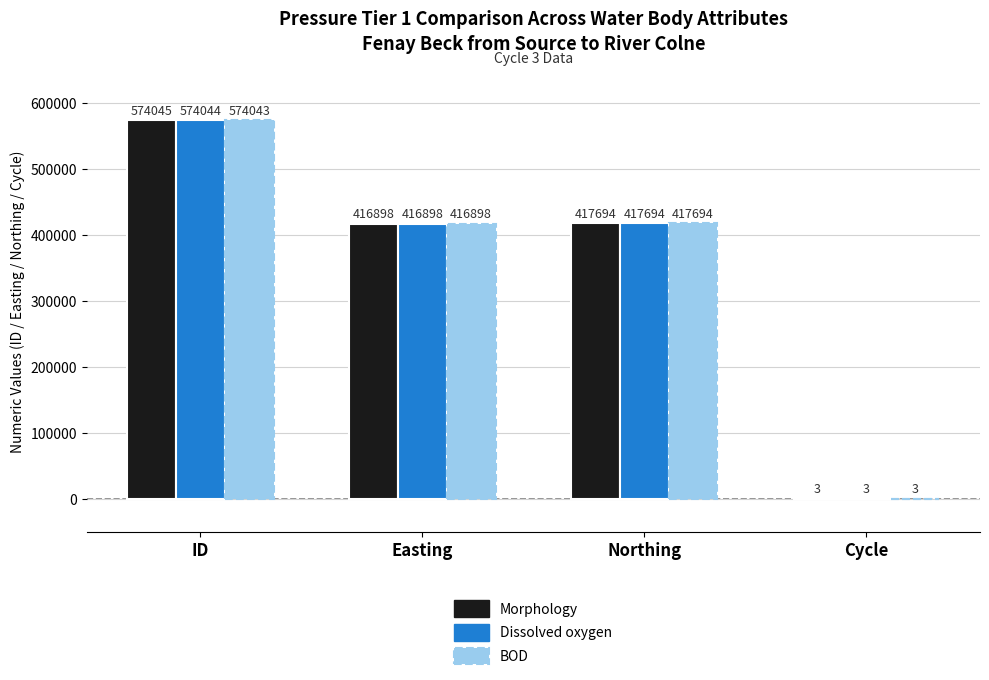

Which series changed the most between ID and Northing?

Morphology